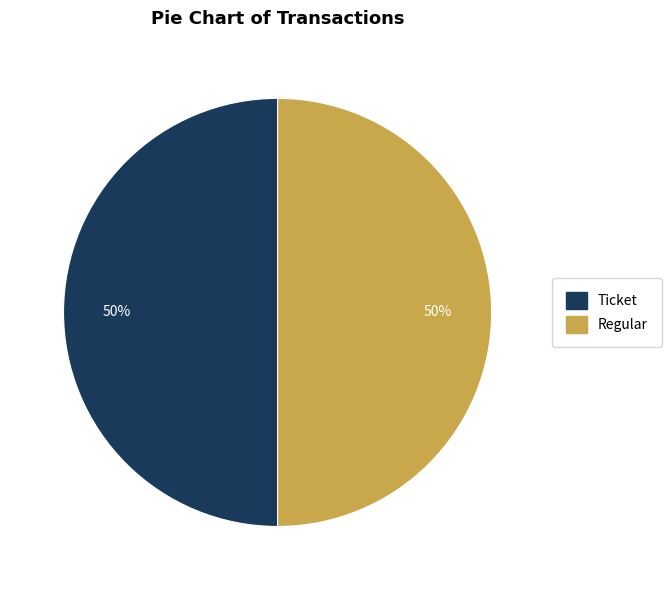

Count the number of slices in the pie.

2